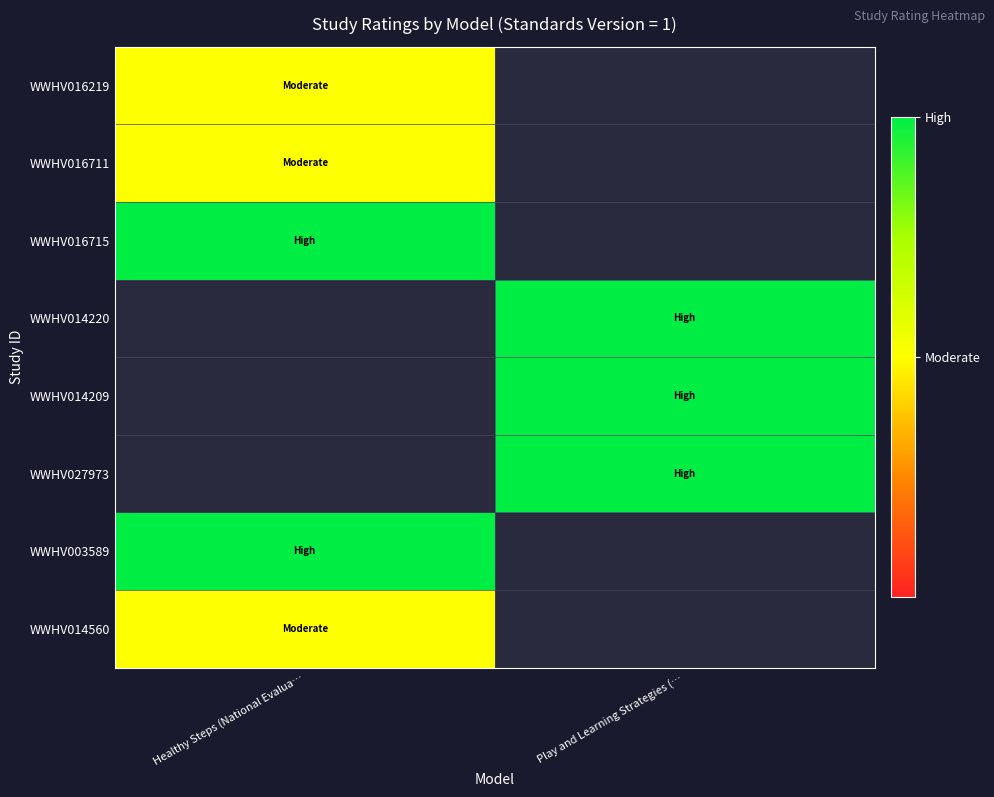

Which label corresponds to the largest value in the chart?

Healthy Steps (National Evalua…